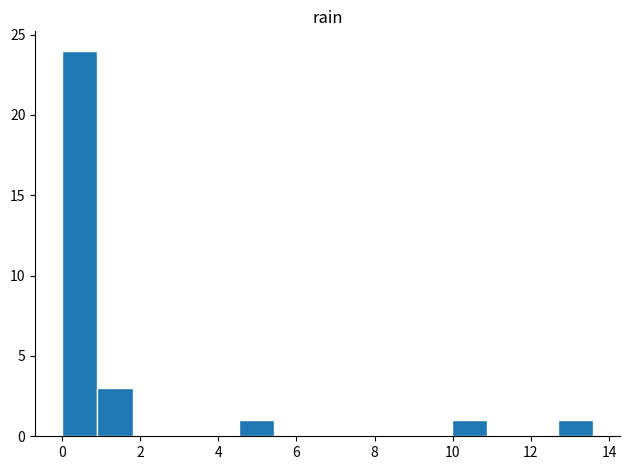

How tall is the bar that spans 10.0 to 10.8 on the x-axis? Neither the bar edges nor the heights are printed on the chart, so give them approximately, as read against the axes.

1